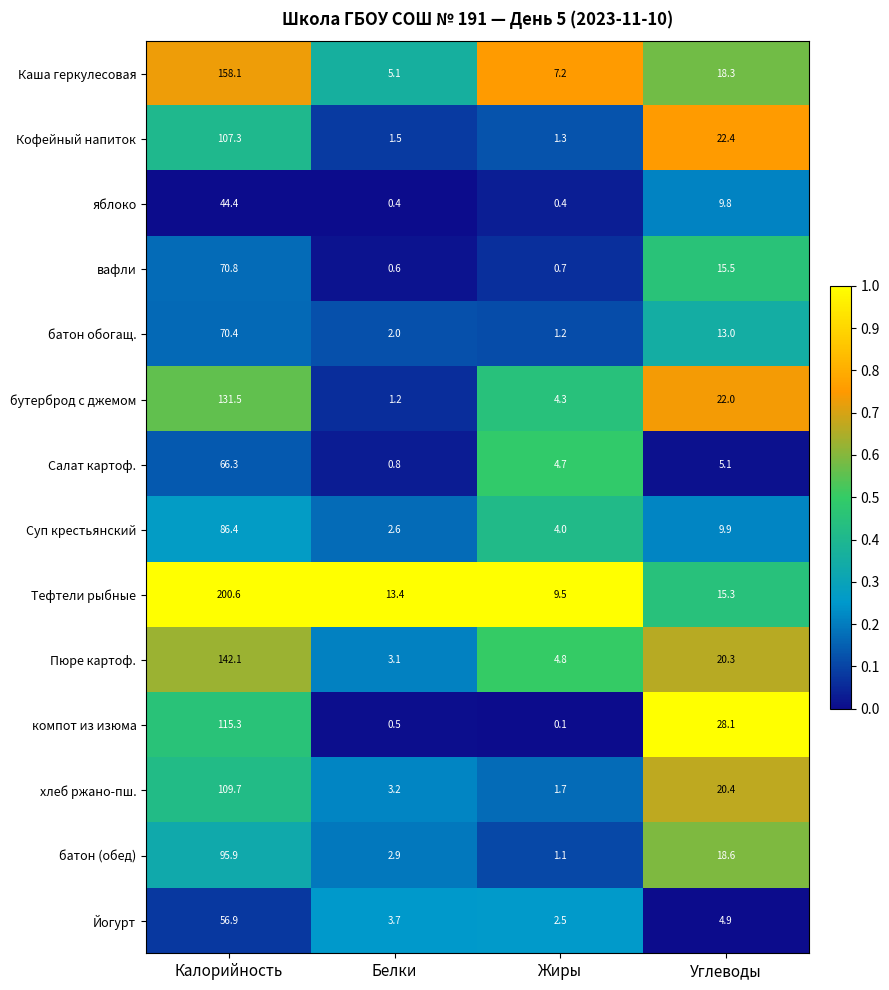

At which category is the sum across all series the highest?

Калорийность